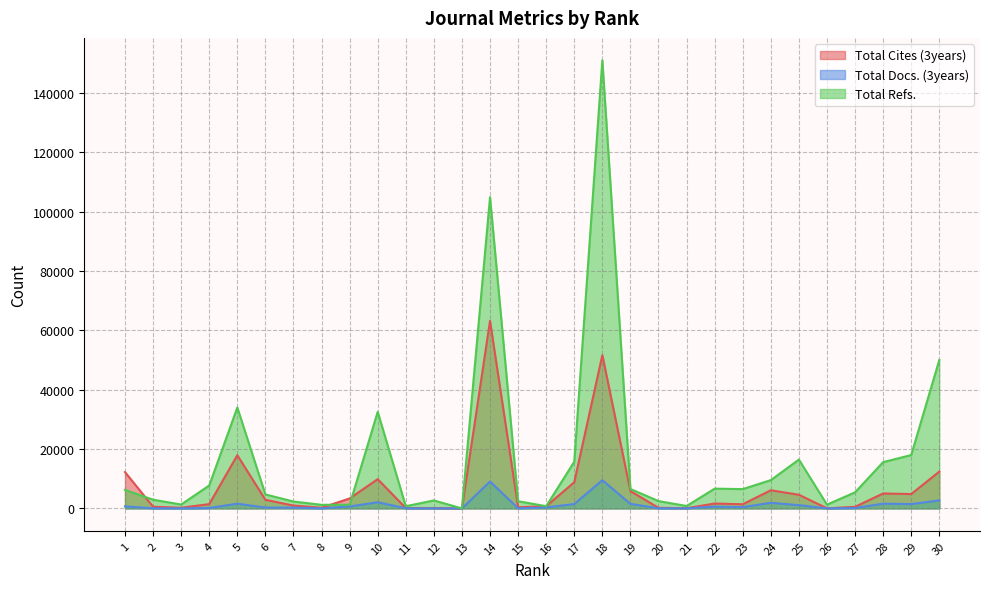

List the series in order of their peak value, highest first.

Total Refs., Total Cites (3years), Total Docs. (3years)